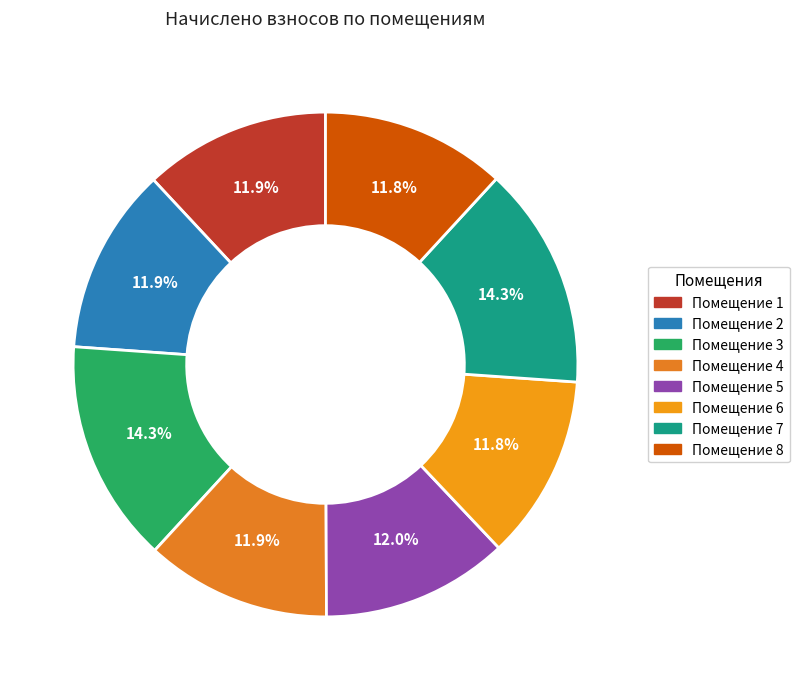

How many segments does this pie chart have?

8